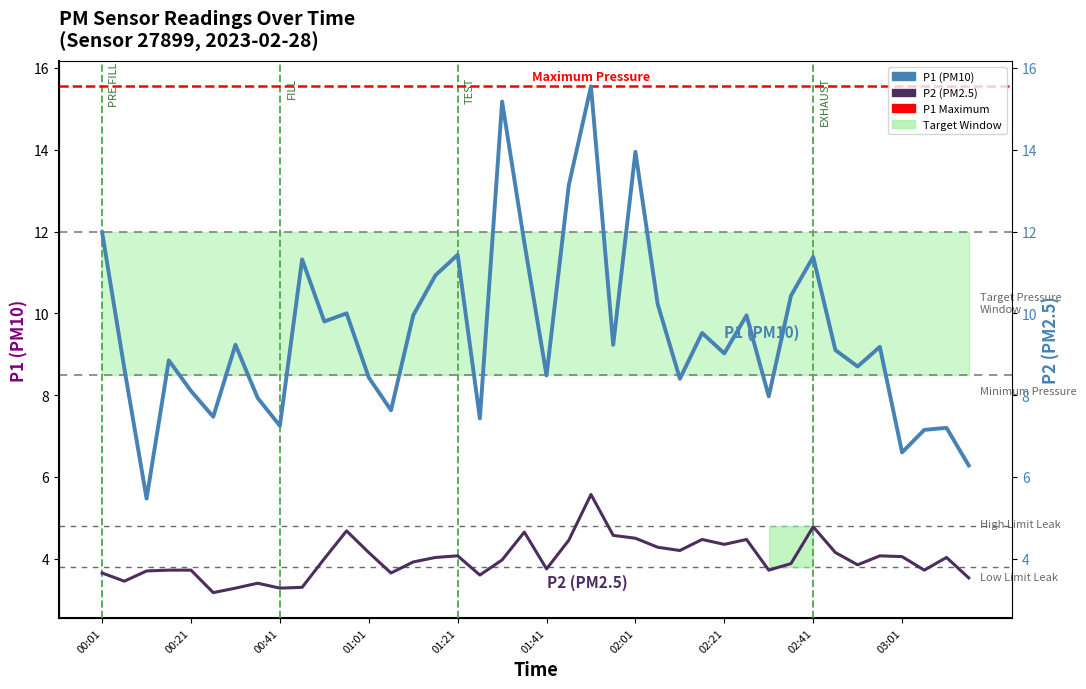

In P1, how many points are higher than both neighbors (excluding endpoints)?

13